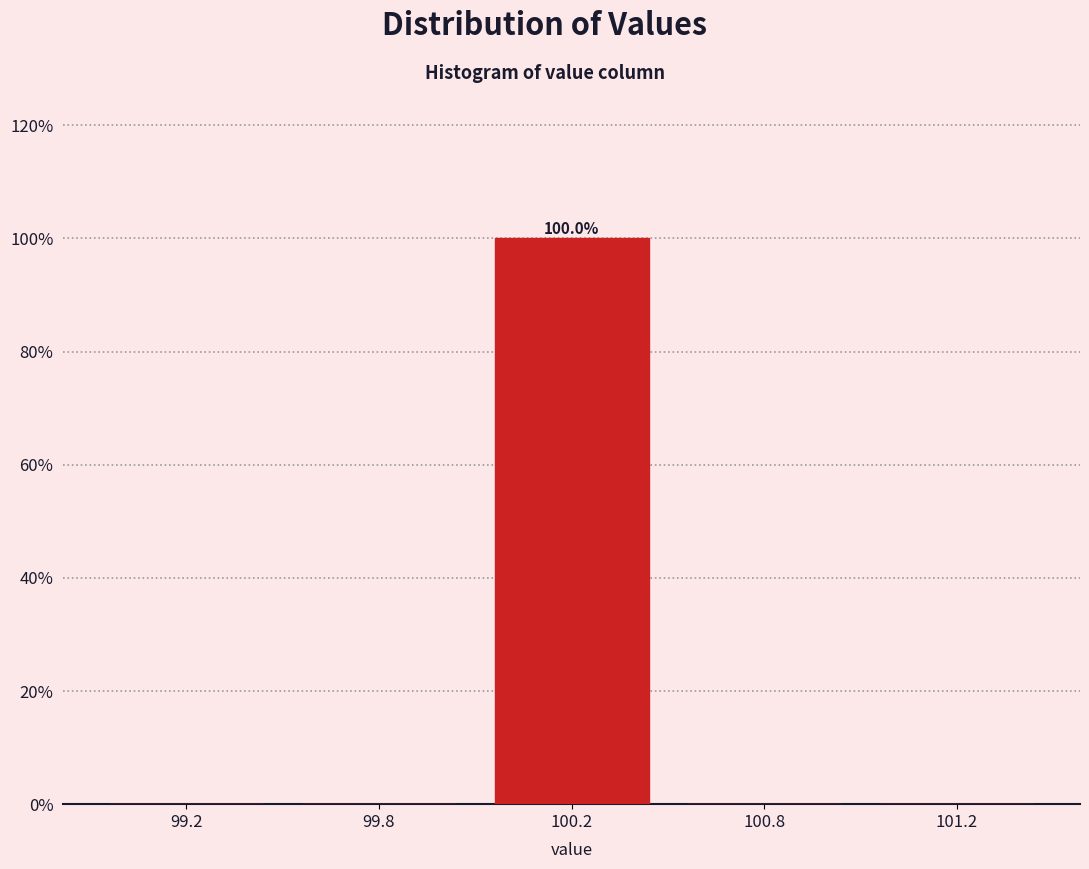

Reading left to right, list all the values displayed in this chart.

99.2=0	99.8=0	100.2=100	100.8=0	101.2=0